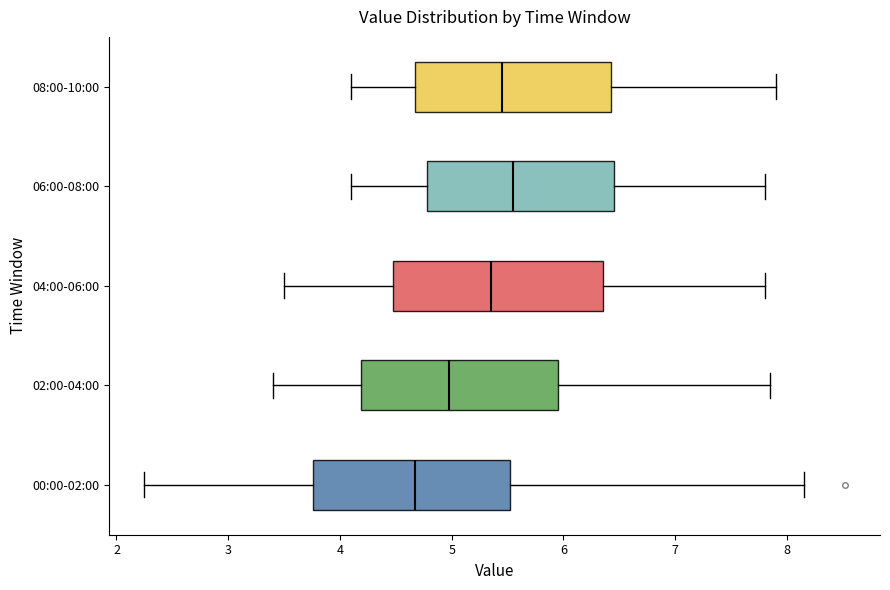

Where does the left whisker of the box for 02:00-04:00 end on the x-axis? The values are not printed on the chart, so give them approximately, as read against the axis.

3.4